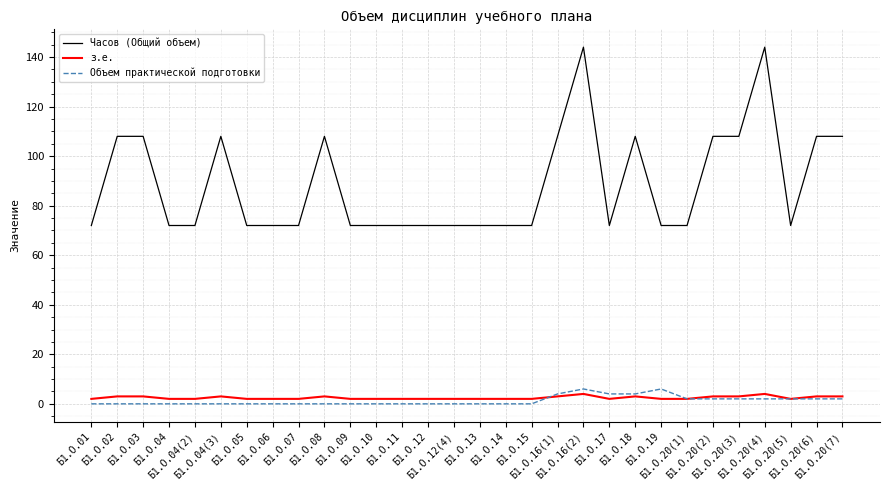

True or false: з.е. and Часов (Общий объем) intersect in this chart.

False